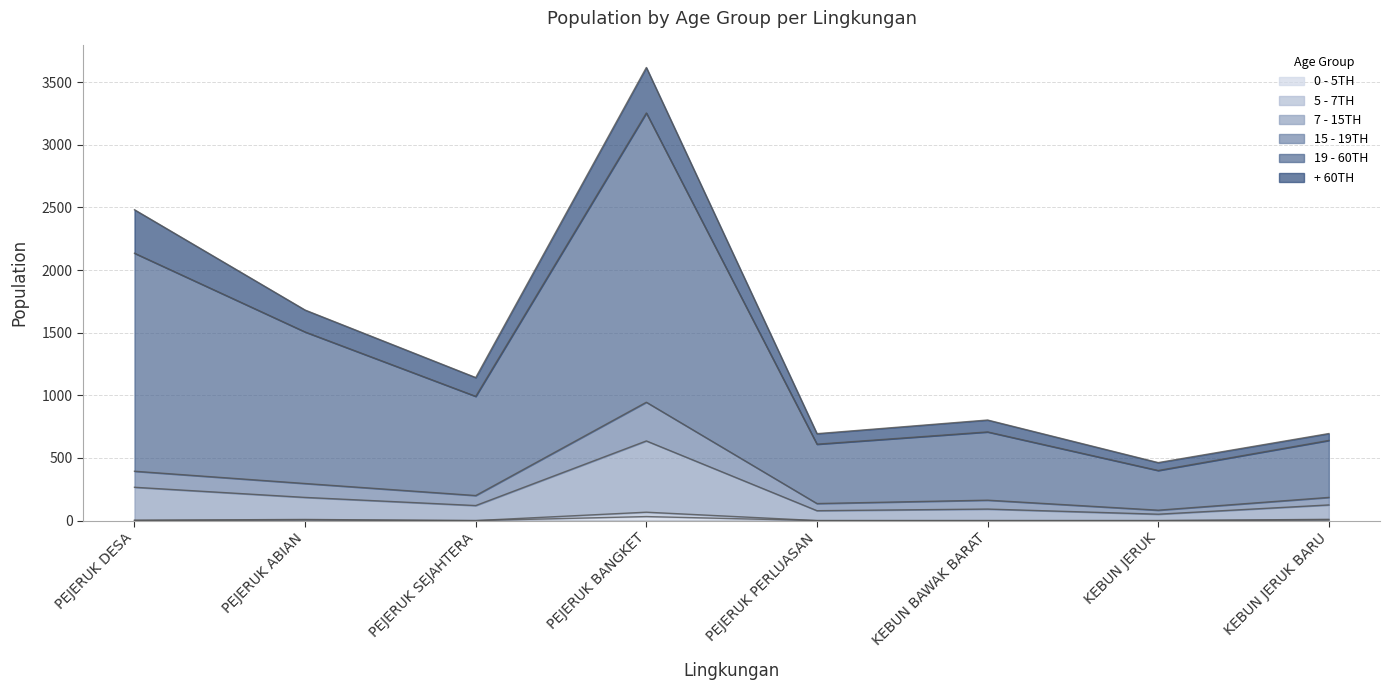

At which category does 0 - 5TH reach its first local peak?

PEJERUK ABIAN